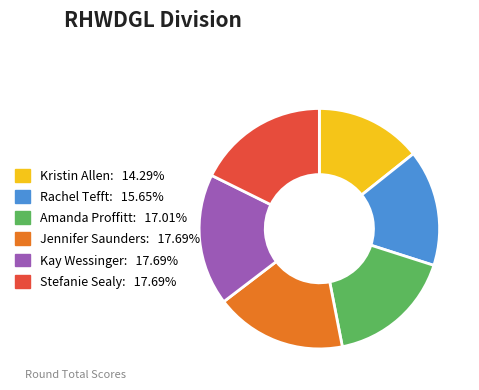

Does any single category account for the majority?

No